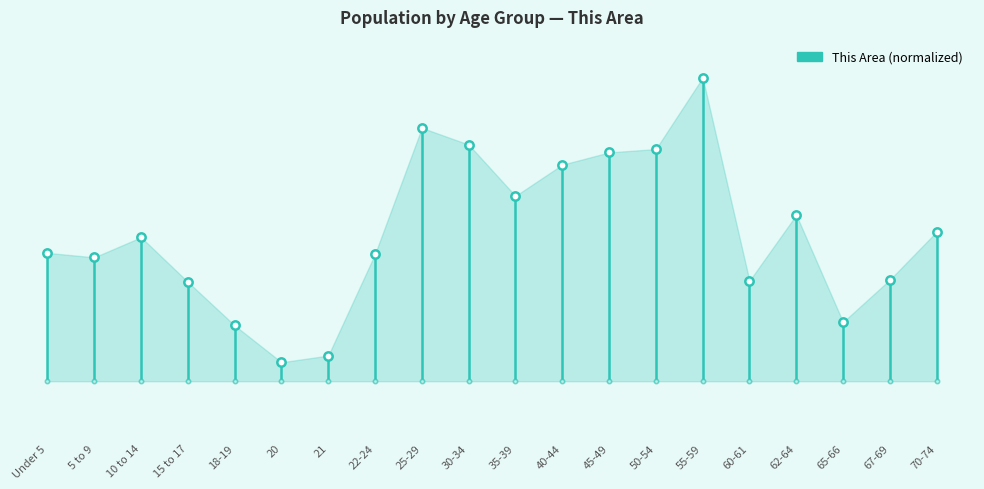

Between Under 5 and 5 to 9, which is larger?

Under 5